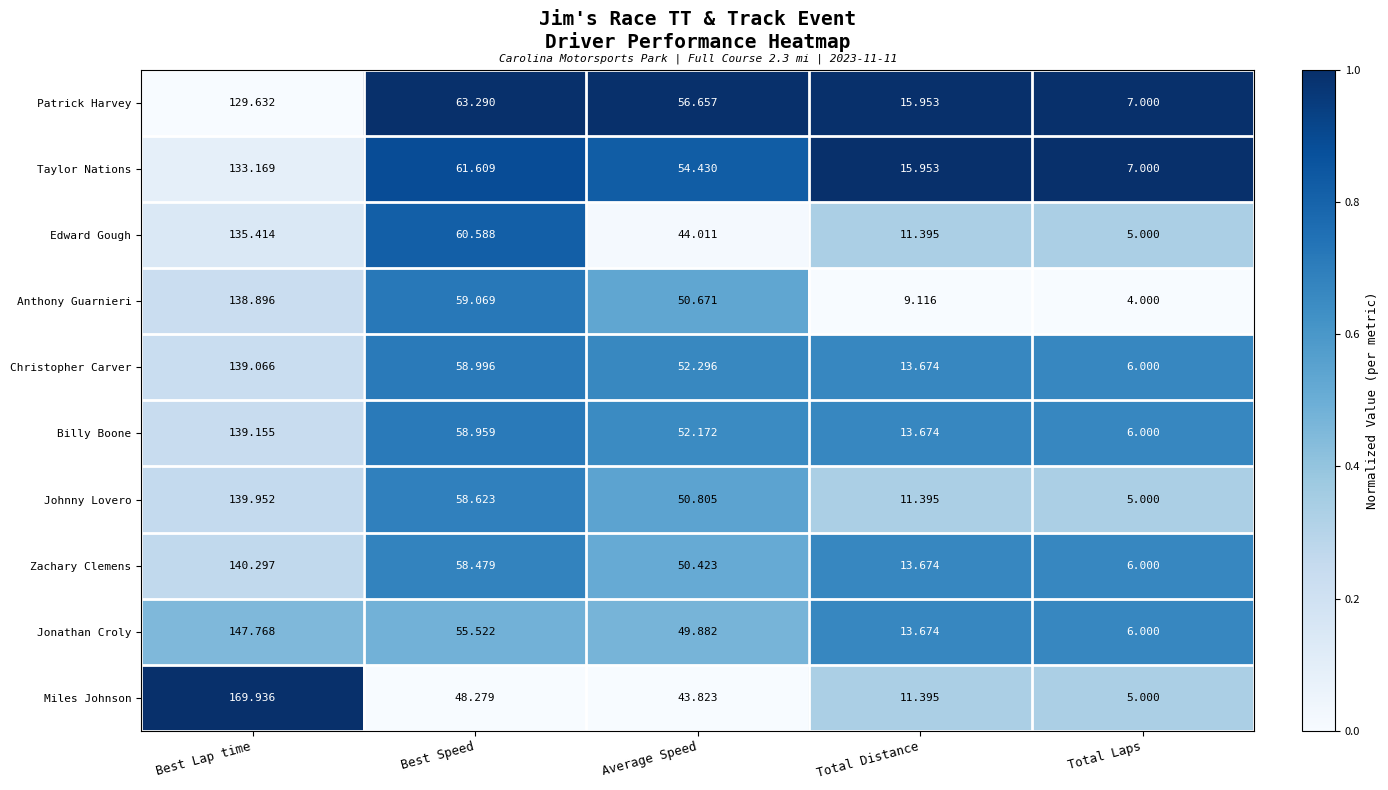

What is the greatest value displayed?

169.9